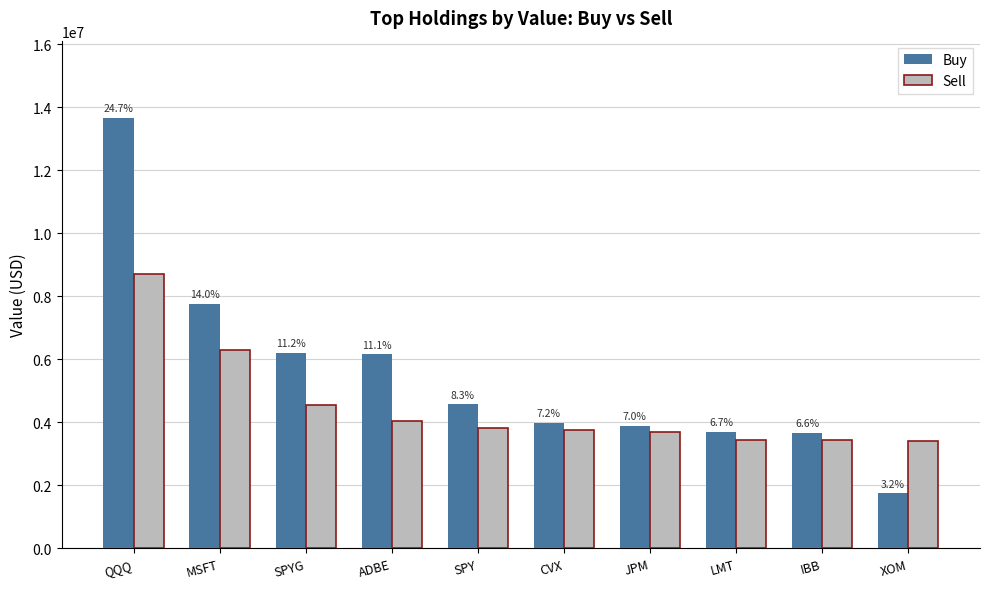

What is the sum of the Buy values at JPM and QQQ?

17537000